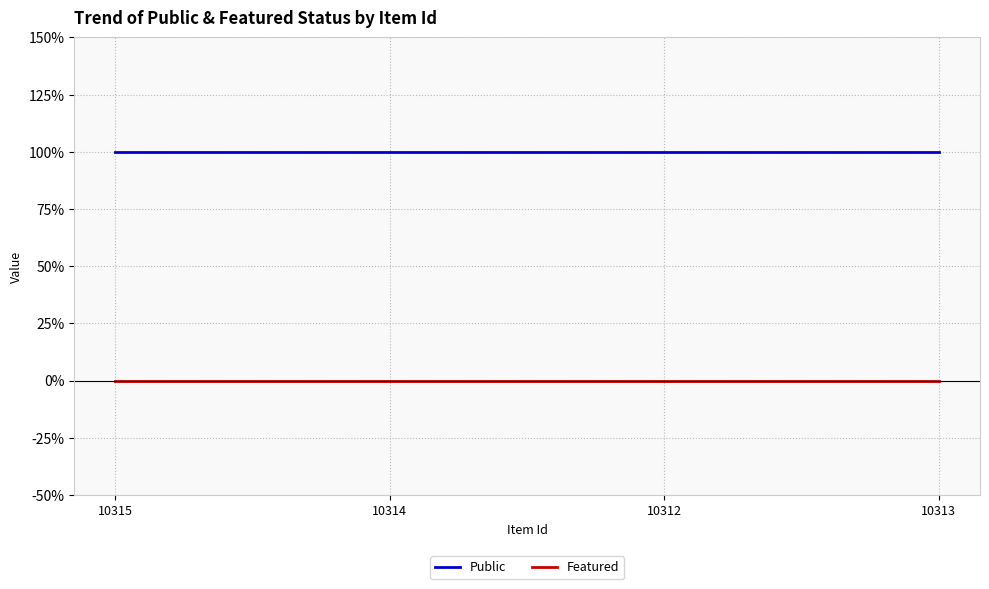

True or false: Public and Featured cross at least once.

False